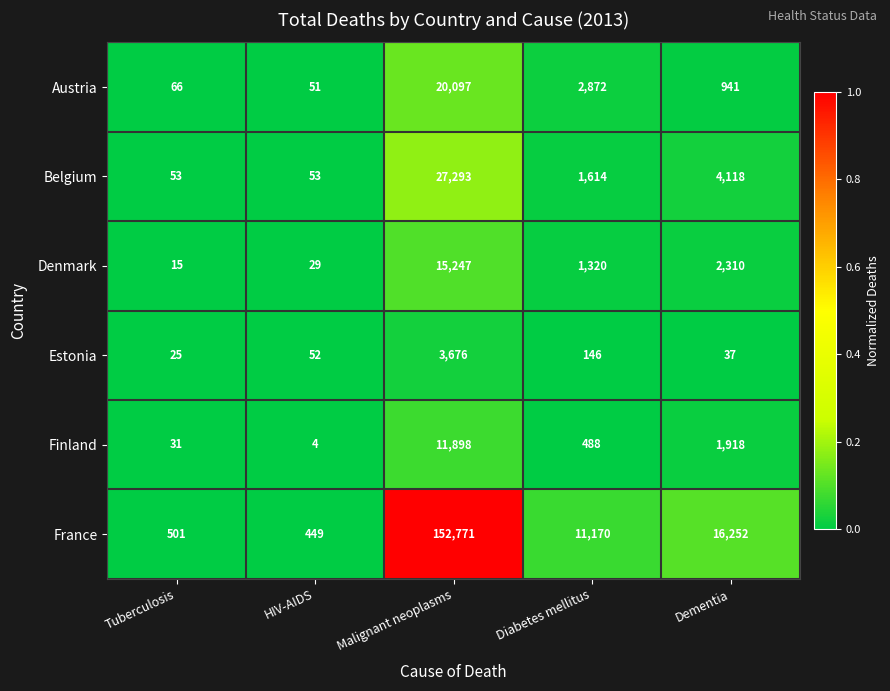

Which series has the largest total across all categories?

France